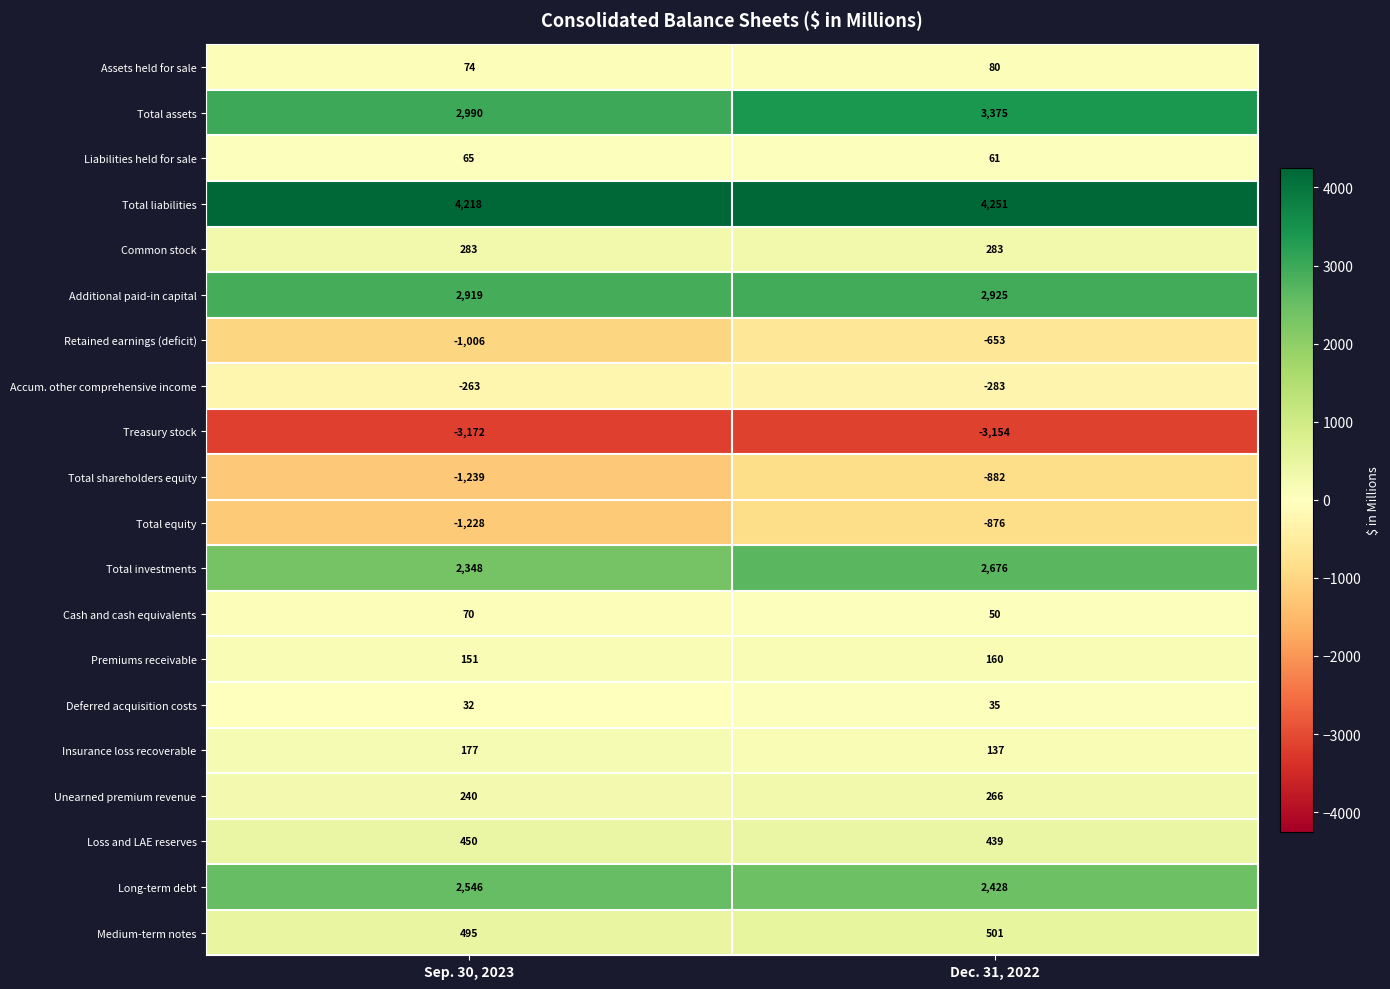

What is the total value across all series at Sep. 30, 2023?

10150